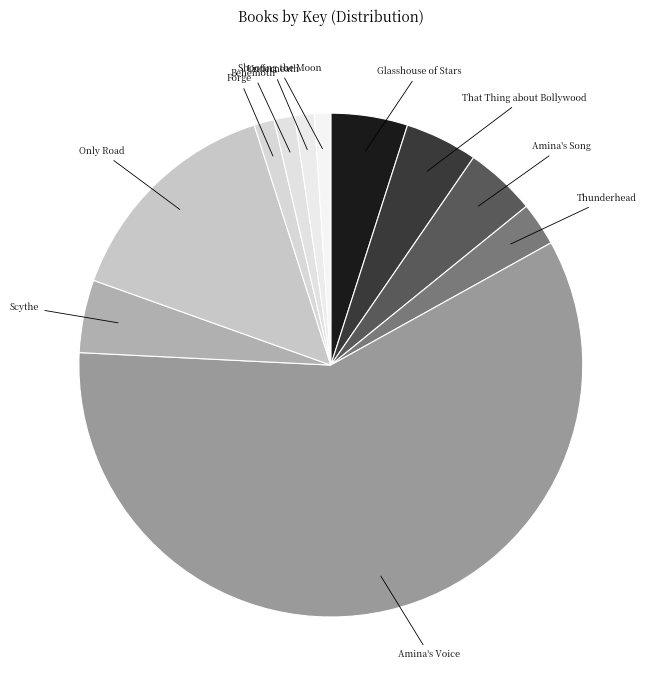

Do Shooting the Moon and That Thing about Bollywood together represent more than half of the pie?

No